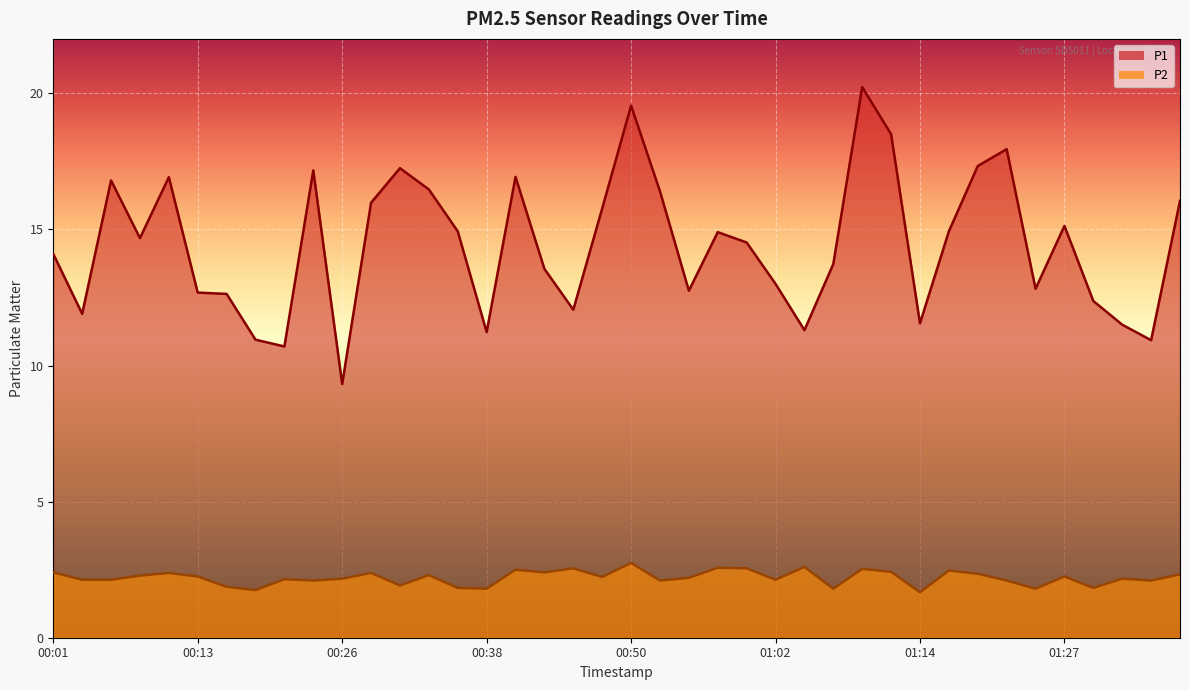

At which category is the sum across all series the highest?

01:10